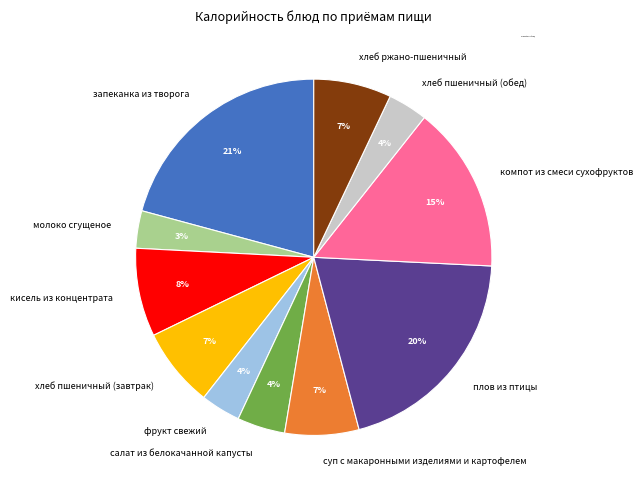

To the nearest percent, what percentage of the pie is хлеб пшеничный (завтрак)?

7%